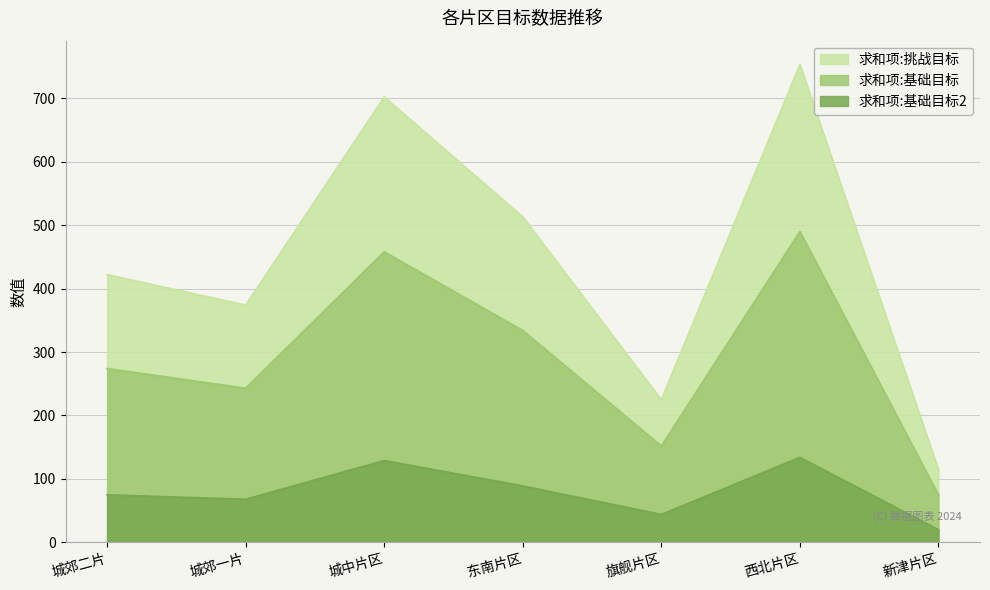

What is the label of the 2nd point from the right?

西北片区